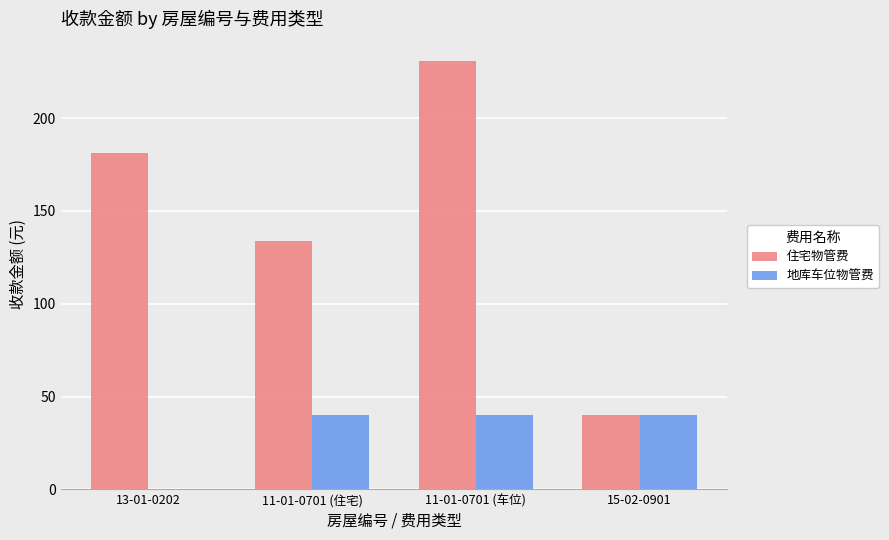

What are all the series names shown in the legend?

住宅物管费, 地库车位物管费